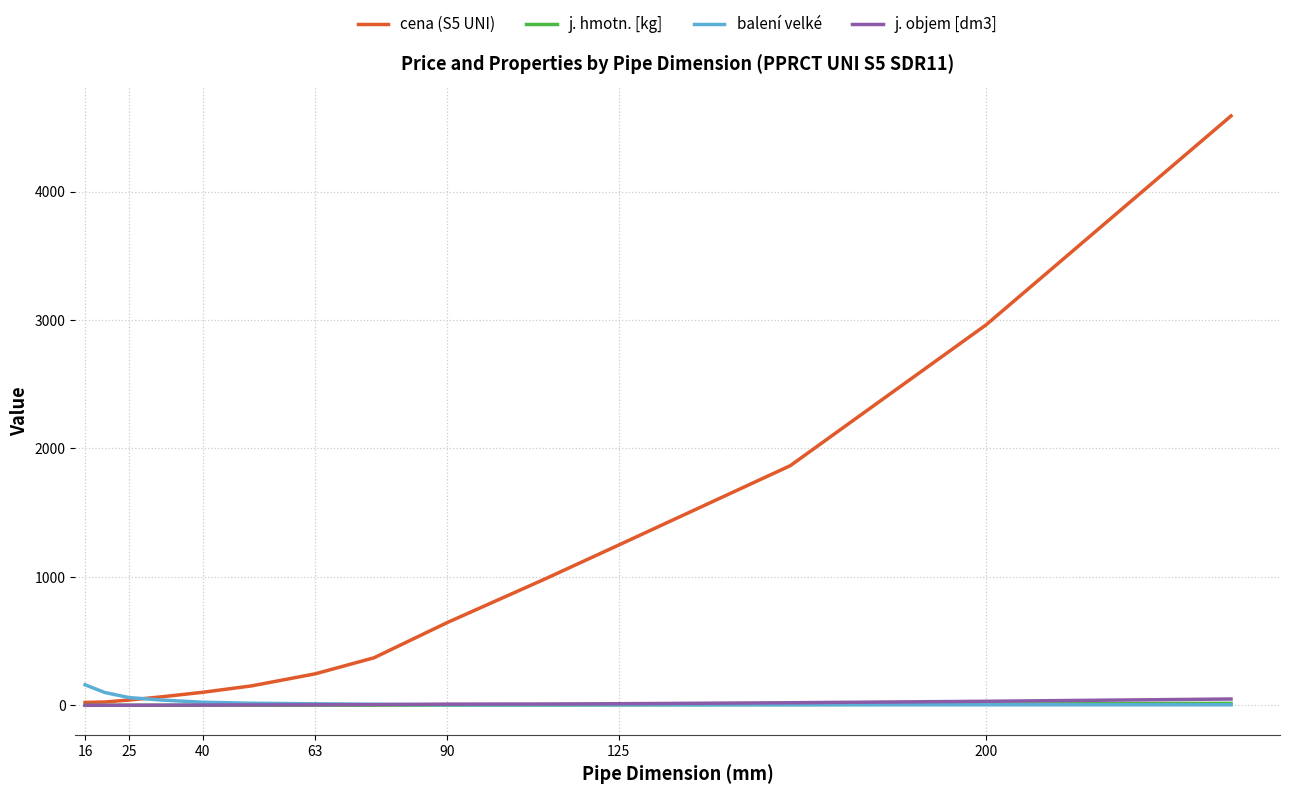

What is the greatest value displayed?

4588.9